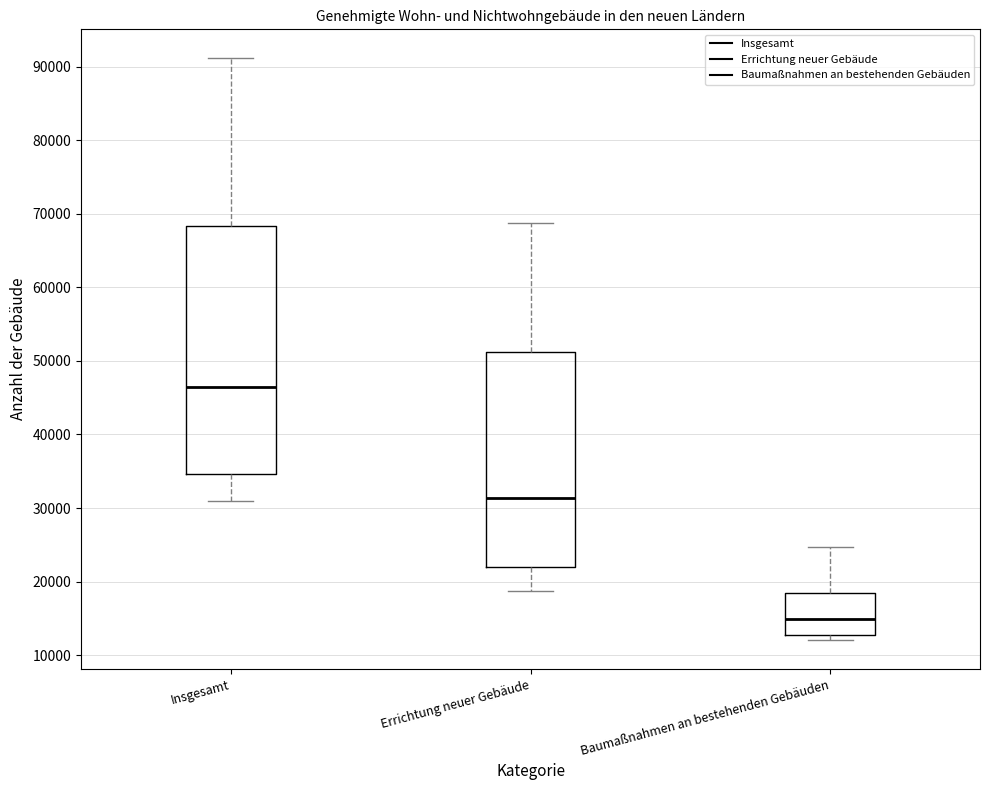

Which box has the lowest median line?

Baumaßnahmen an bestehenden Gebäuden